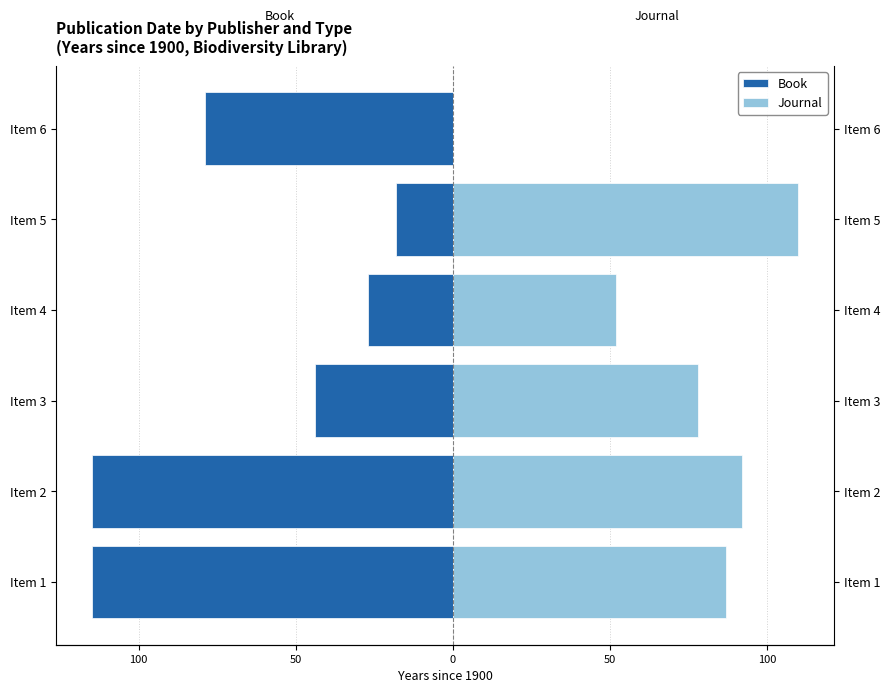

Is it true that Book equals -74 at 50?

False